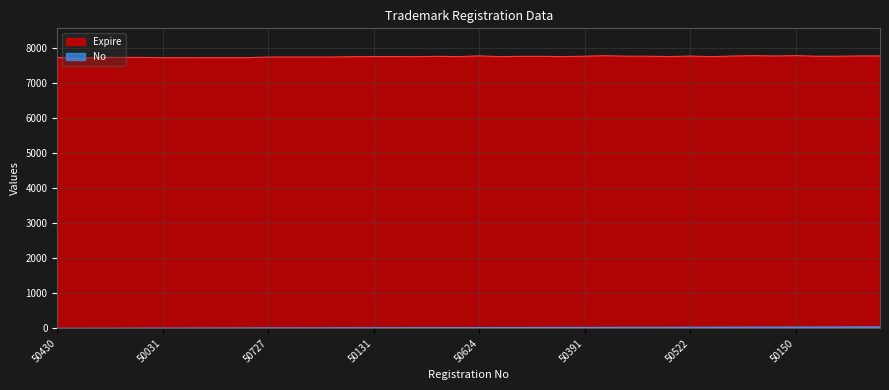

What is the difference between the Expire values at 50430 and 50232?

42.5